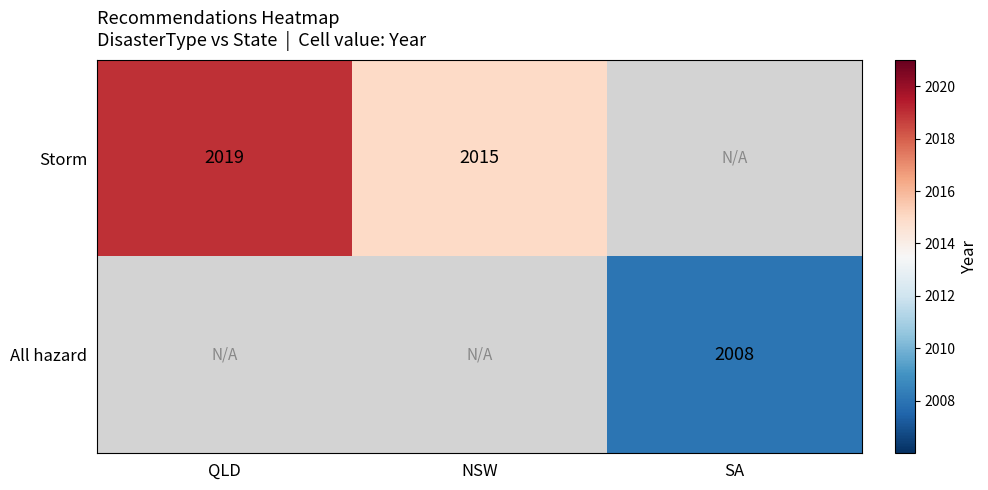

True or false: Storm has a value of 2019 at QLD.

True